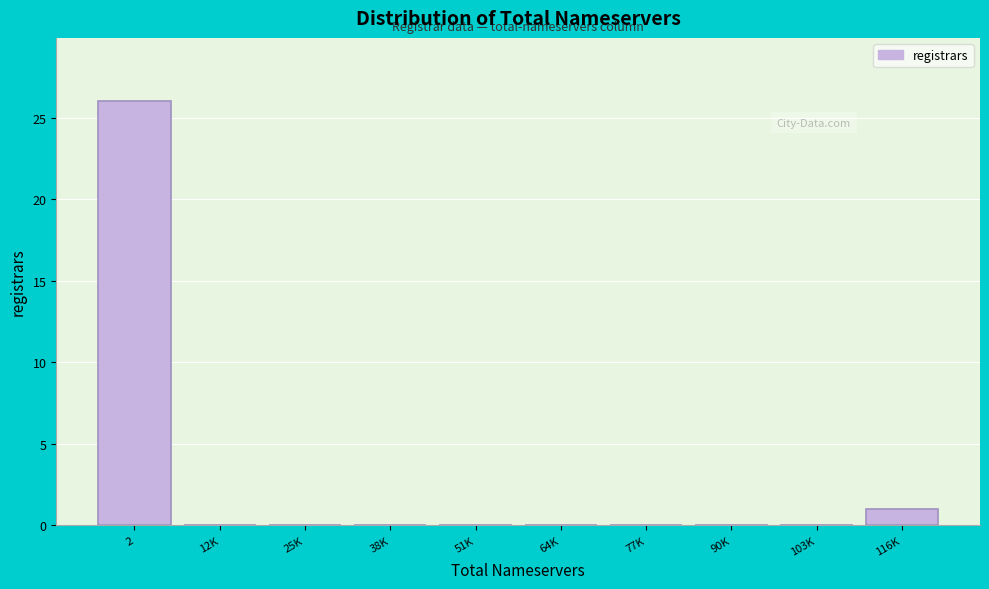

Reading left to right, list all the values displayed in this chart.

2=26	12K=0	25K=0	38K=0	51K=0	64K=0	77K=0	90K=0	103K=0	116K=1